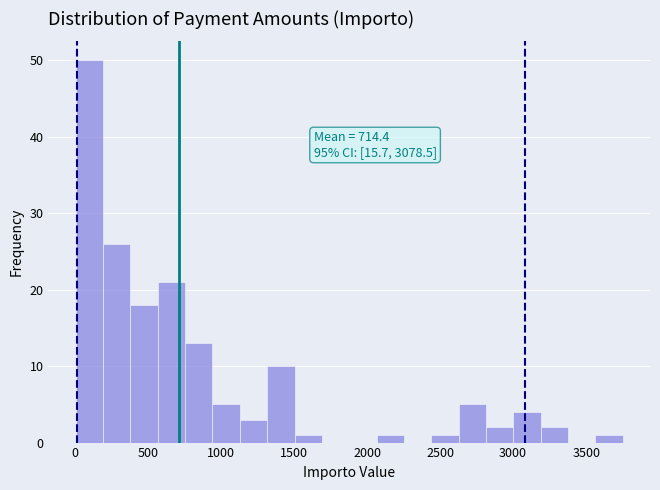

Around what value on the x-axis is the tallest bar? Give the approximate position of its centre, as read against the axis.

100